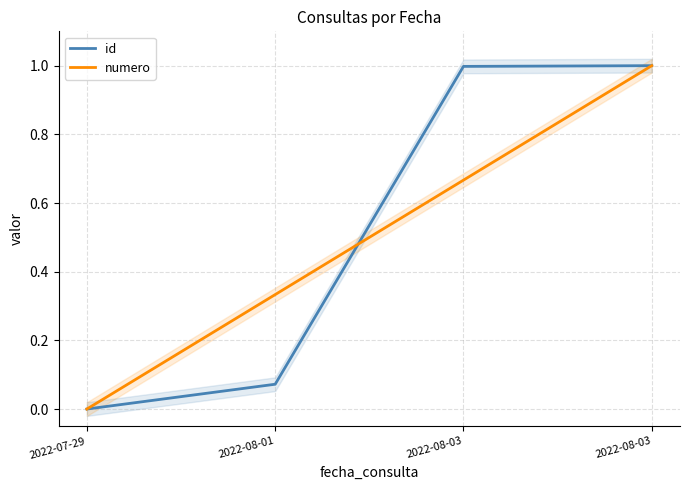

Count the numero values in the range 0 to 1.

4